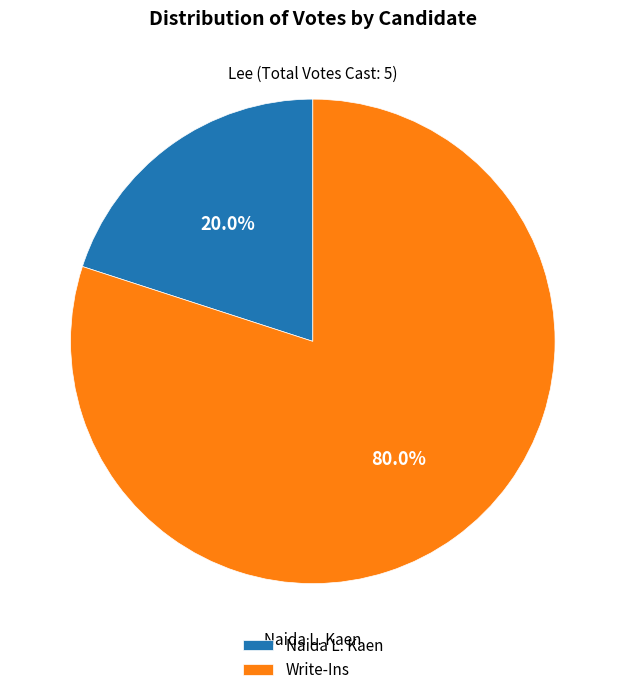

Is the sum of Naida L. Kaen and Write-Ins greater than half?

Yes